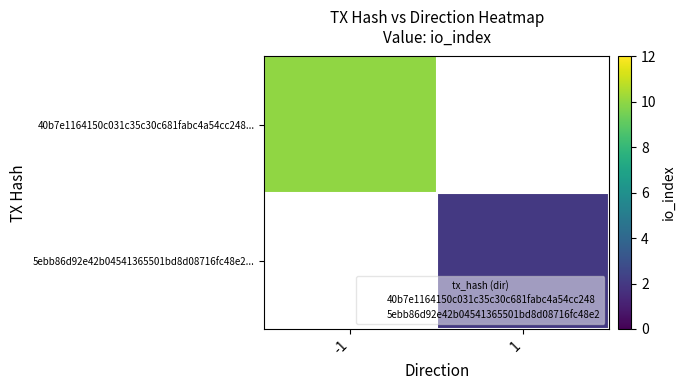

Which category has the highest value across all series?

-1